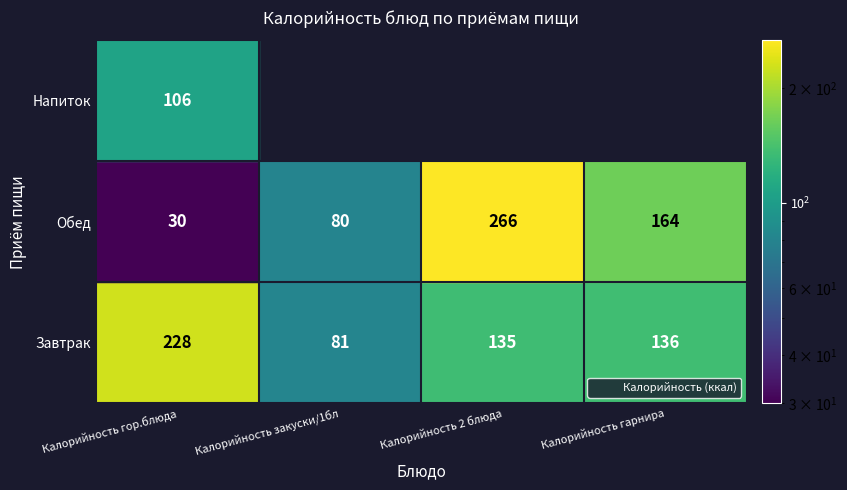

How many data points in Напиток are above 0?

1